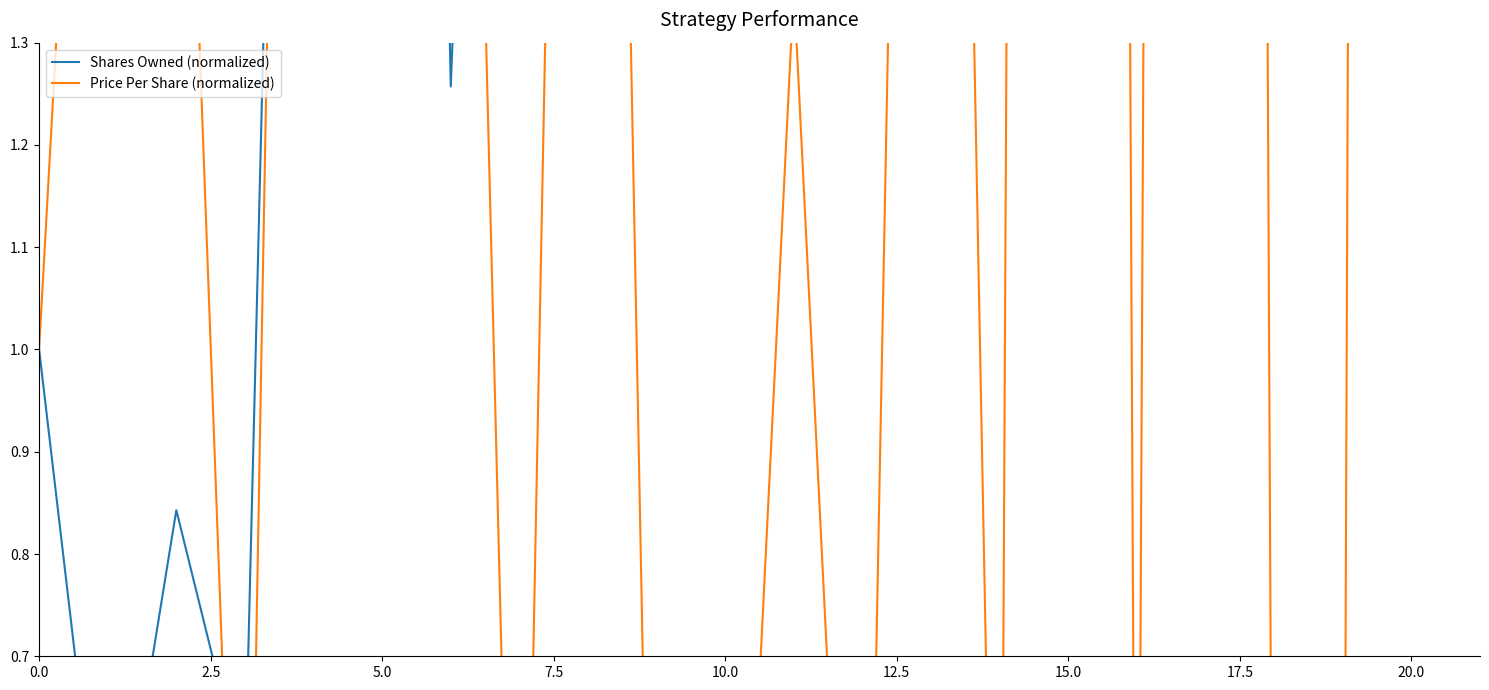

What is the sum of the Shares Owned (normalized) values at 20 and 5.0?

5.3